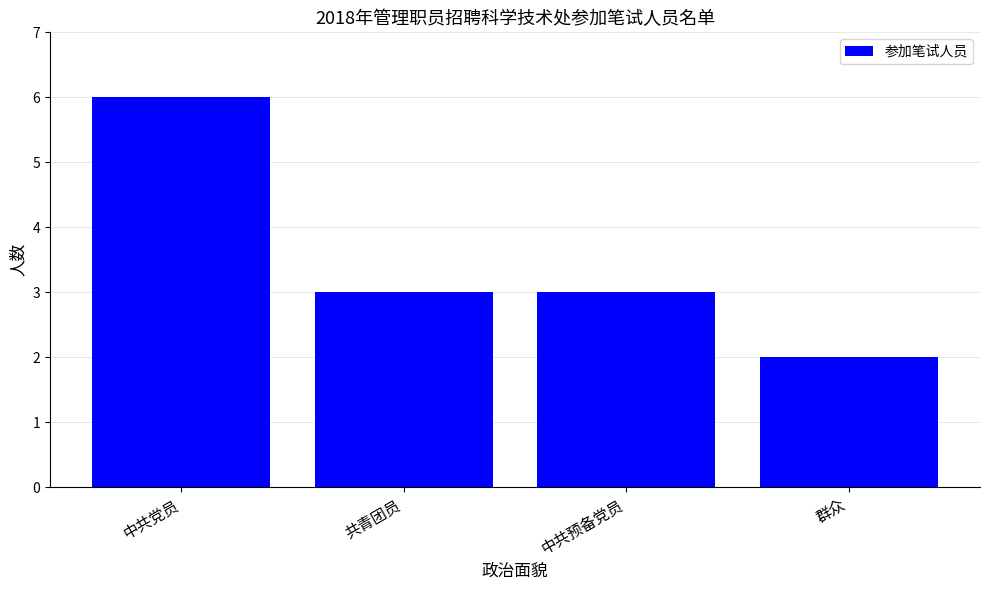

Reading right to left, extract all data points from this chart.

2	3	3	6